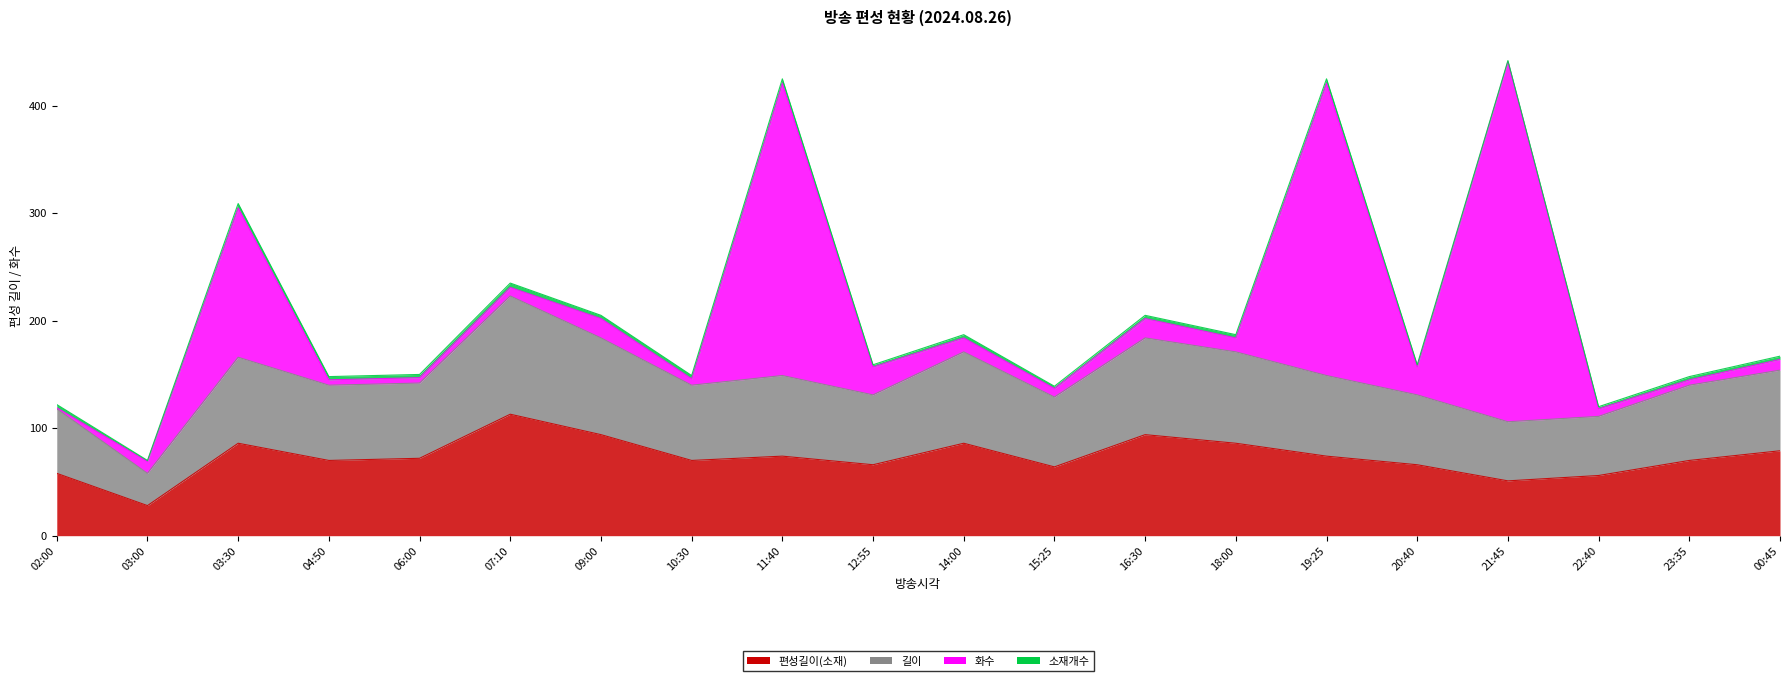

Is it true that 길이 equals 245 at 04:50?

False